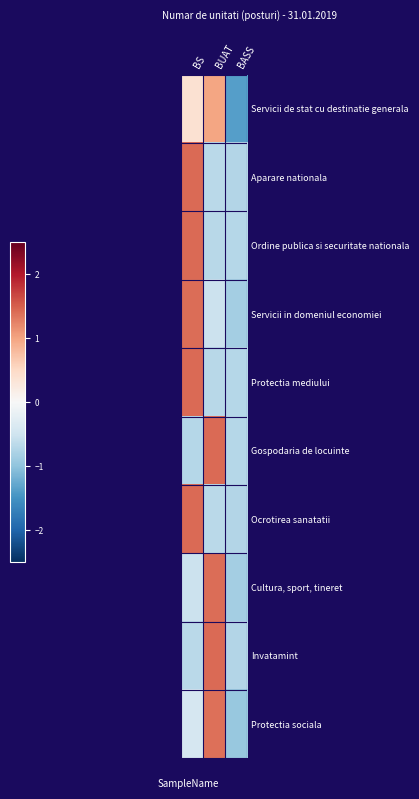

Reading left to right, list all the values displayed in this chart.

Servicii de stat cu destinatie generala: BS=0.4	BUAT=1.0	BASS=-1.4
Aparare nationala: BS=1.4	BUAT=-0.7	BASS=-0.7
Ordine publica si securitate nationala: BS=1.4	BUAT=-0.7	BASS=-0.7
Servicii in domeniul economiei: BS=1.4	BUAT=-0.5	BASS=-0.9
Protectia mediului: BS=1.4	BUAT=-0.7	BASS=-0.7
Gospodaria de locuinte: BS=-0.7	BUAT=1.4	BASS=-0.7
Ocrotirea sanatatii: BS=1.4	BUAT=-0.7	BASS=-0.7
Cultura, sport, tineret: BS=-0.5	BUAT=1.4	BASS=-0.9
Invatamint: BS=-0.7	BUAT=1.4	BASS=-0.7
Protectia sociala: BS=-0.4	BUAT=1.4	BASS=-1.0